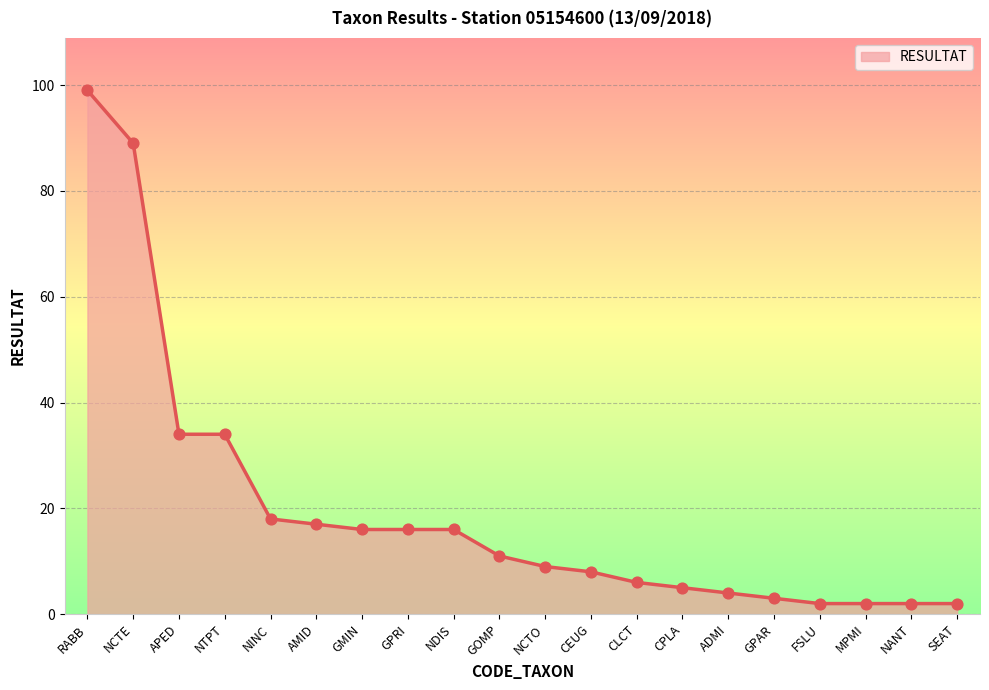

What is the change in value from RABB to FSLU?

-97